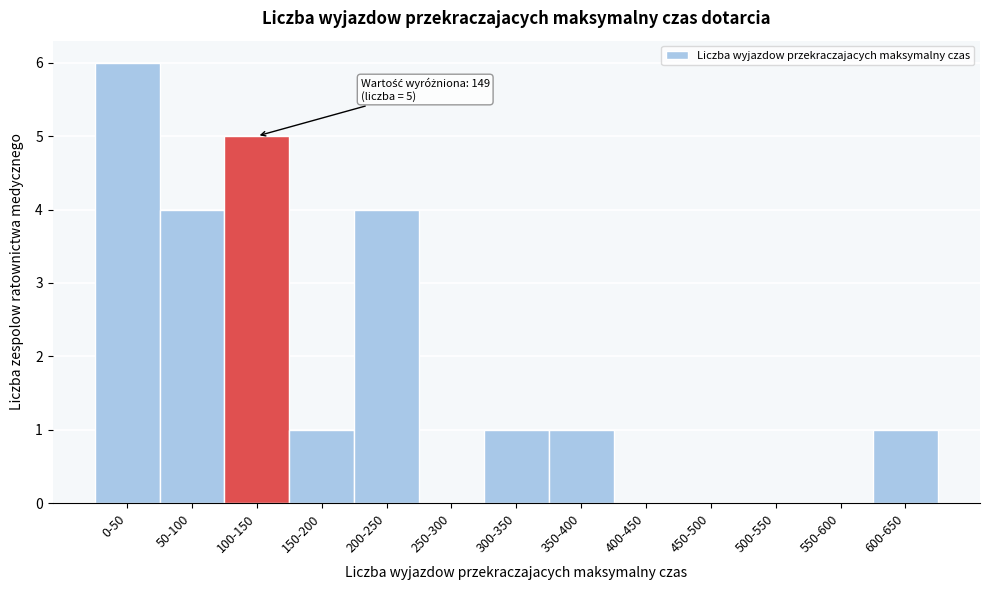

Reading left to right, transcribe all the data shown in this chart.

0-50=6	50-100=4	100-150=5	150-200=1	200-250=4	250-300=0	300-350=1	350-400=1	400-450=0	450-500=0	500-550=0	550-600=0	600-650=1